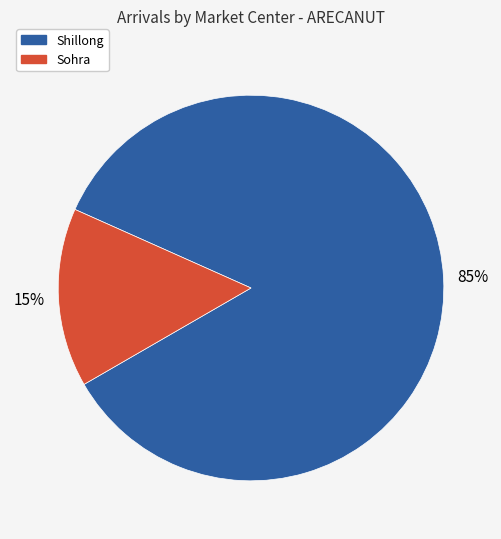

Is there any slice that represents more than half of the pie?

Yes